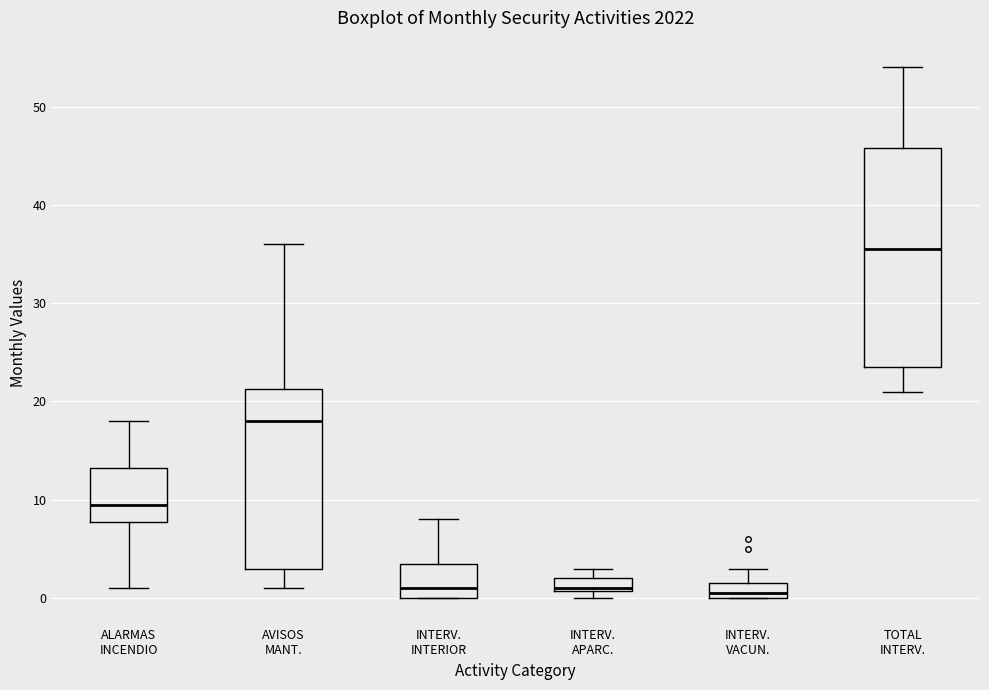

Comparing the boxes themselves (not the whiskers), which one is the tallest?

TOTAL INTERV.